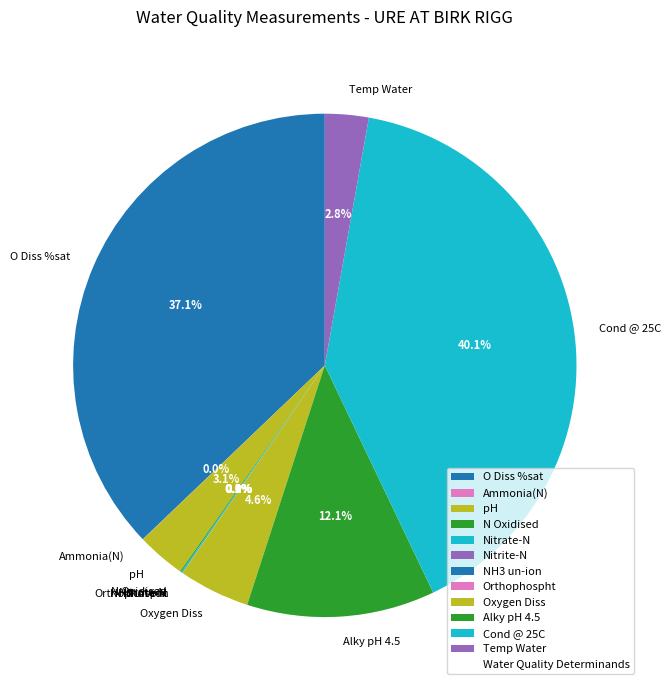

Which slice is the largest?

Cond @ 25C